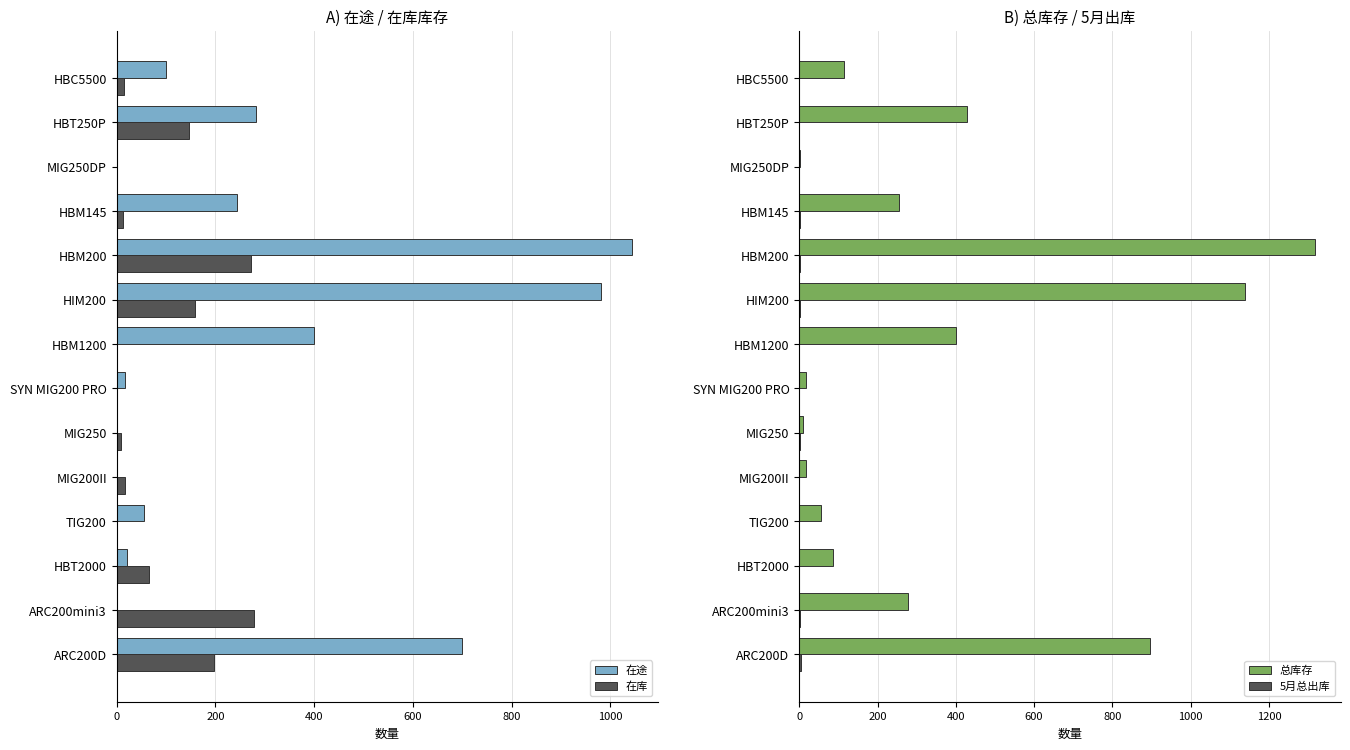

At how many categories does at least one series exceed 667?

3